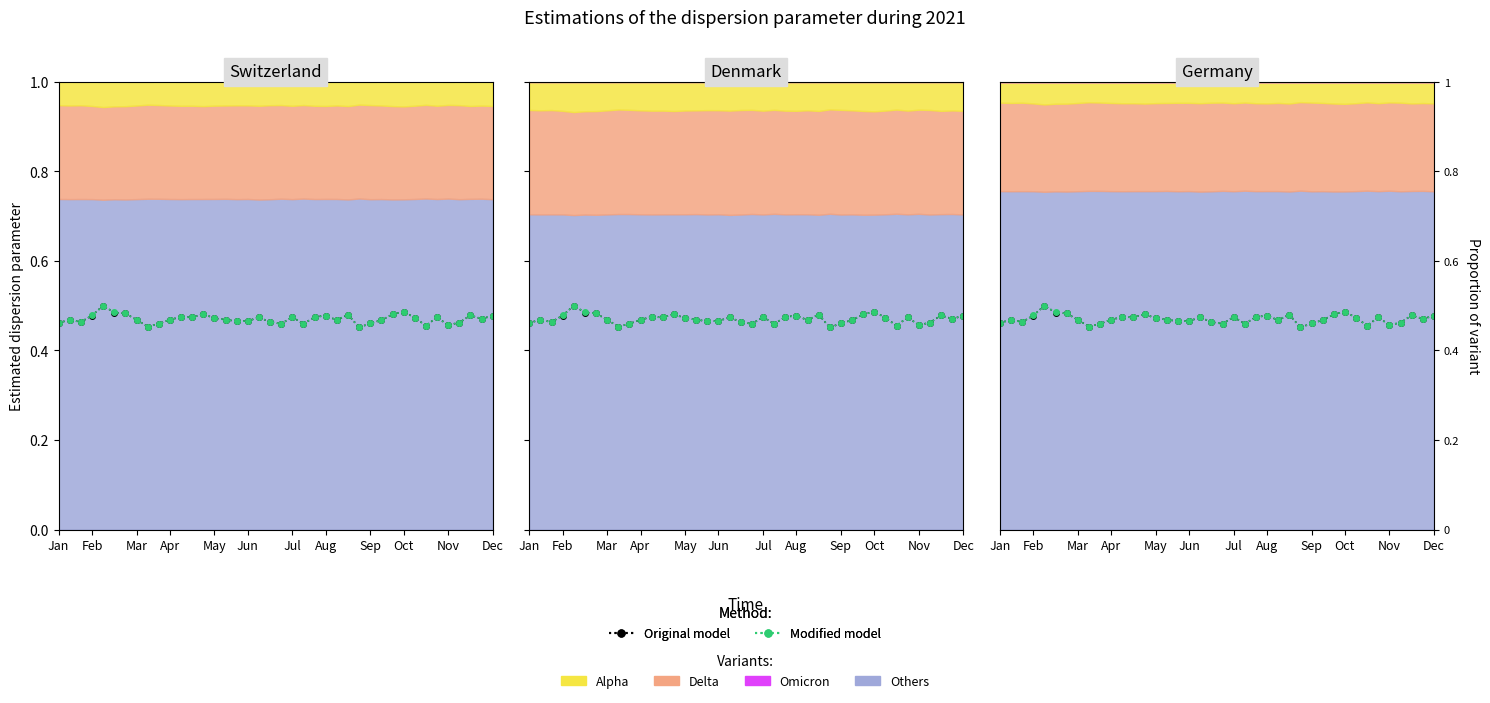

How many categories are shown in the chart?

40